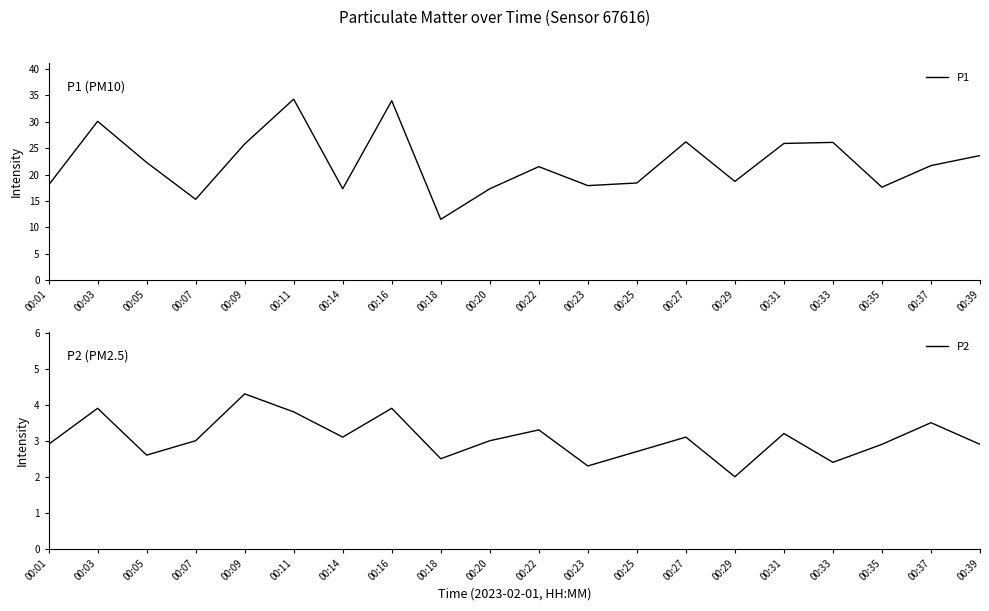

Is the value of P1 at 00:09 greater than the value of P2 at 00:18?

Yes